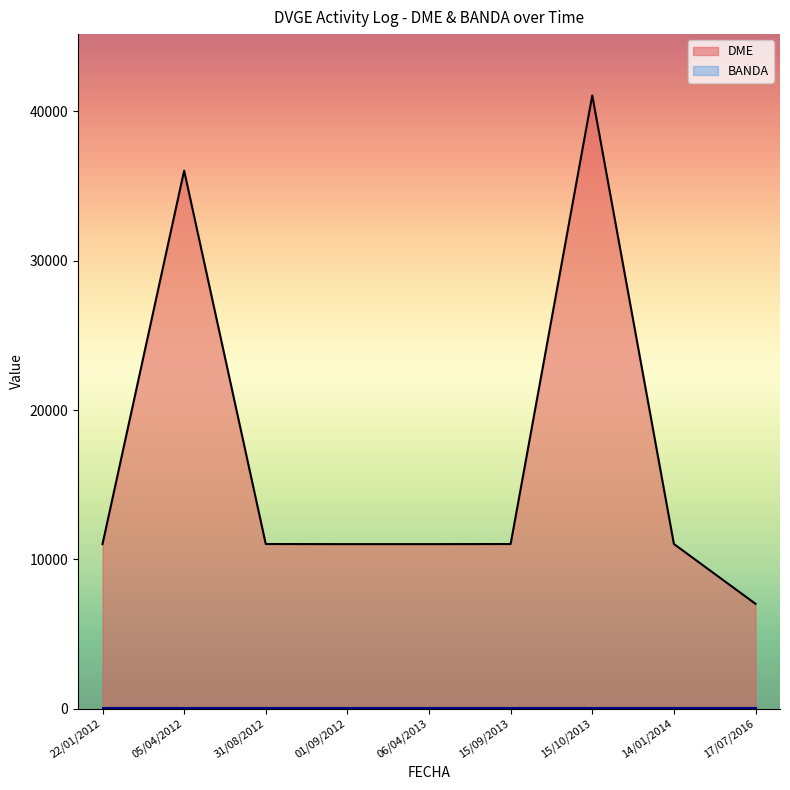

Reading left to right, what are all the values shown in this chart?

DME: 06/04/2013=11020	01/09/2012=11020	22/01/2012=11023	15/09/2013=11028	31/08/2012=11028	14/01/2014=11030	17/07/2016=7024	05/04/2012=36029	15/10/2013=41064
BANDA: 06/04/2013=40	01/09/2012=40	22/01/2012=40	15/09/2013=40	31/08/2012=40	14/01/2014=40	17/07/2016=40	05/04/2012=40	15/10/2013=40